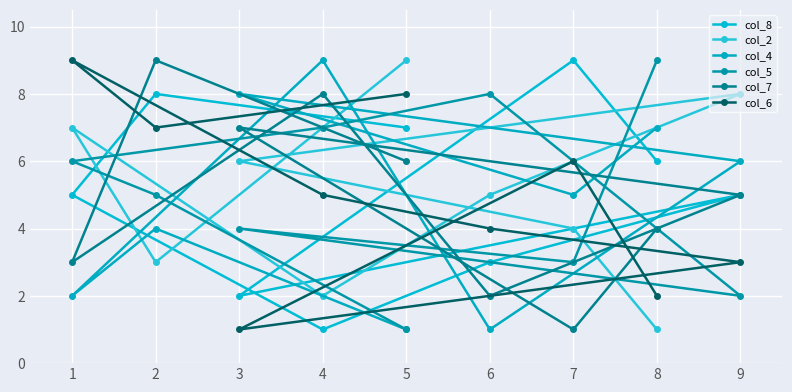

At how many categories does at least one series exceed 1?

9